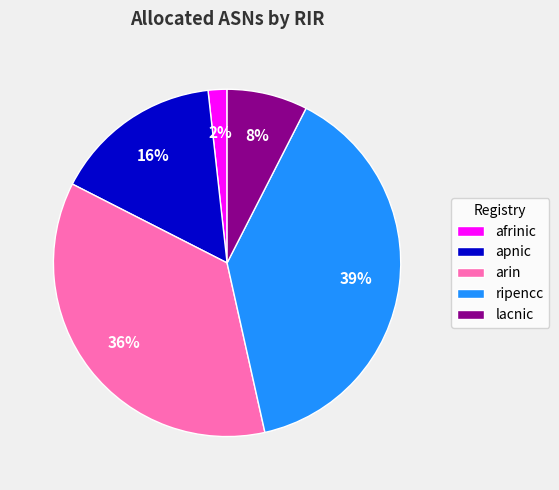

Combined, do afrinic and ripencc account for over 50%?

No